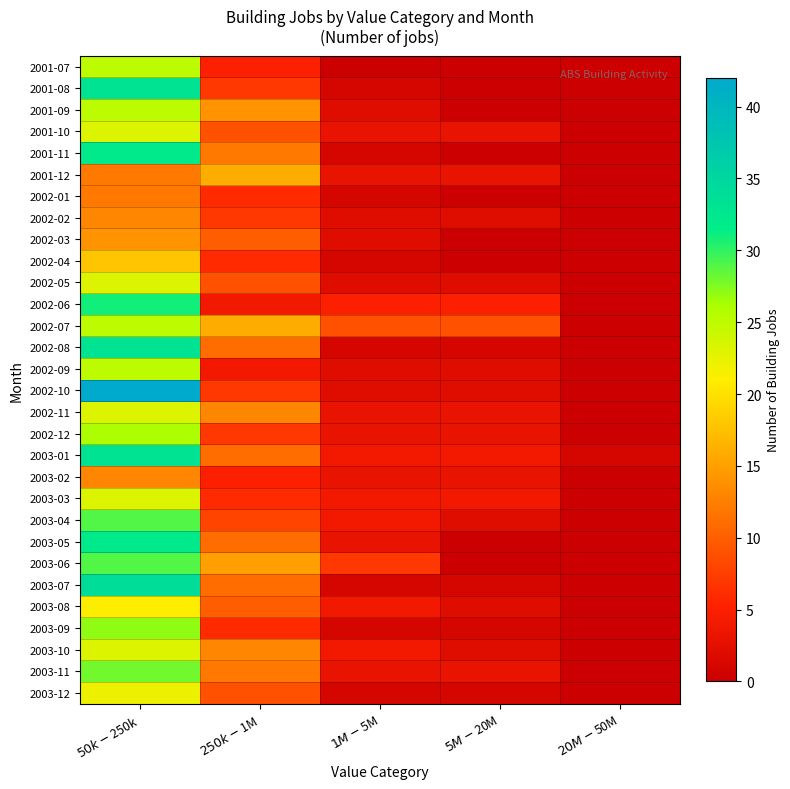

Reading left to right, list all the values displayed in this chart.

2001-07: $50k-$250k=25	$250k-$1M=5	$1M-$5M=0	$5M-$20M=0	$20M-$50M=0
2001-08: $50k-$250k=33	$250k-$1M=7	$1M-$5M=1	$5M-$20M=0	$20M-$50M=0
2001-09: $50k-$250k=25	$250k-$1M=14	$1M-$5M=2	$5M-$20M=0	$20M-$50M=0
2001-10: $50k-$250k=23	$250k-$1M=9	$1M-$5M=3	$5M-$20M=3	$20M-$50M=0
2001-11: $50k-$250k=32	$250k-$1M=12	$1M-$5M=1	$5M-$20M=0	$20M-$50M=0
2001-12: $50k-$250k=12	$250k-$1M=16	$1M-$5M=3	$5M-$20M=3	$20M-$50M=0
2002-01: $50k-$250k=12	$250k-$1M=6	$1M-$5M=1	$5M-$20M=0	$20M-$50M=0
2002-02: $50k-$250k=13	$250k-$1M=7	$1M-$5M=2	$5M-$20M=2	$20M-$50M=0
2002-03: $50k-$250k=14	$250k-$1M=10	$1M-$5M=2	$5M-$20M=0	$20M-$50M=0
2002-04: $50k-$250k=18	$250k-$1M=6	$1M-$5M=1	$5M-$20M=0	$20M-$50M=0
2002-05: $50k-$250k=23	$250k-$1M=9	$1M-$5M=2	$5M-$20M=2	$20M-$50M=0
2002-06: $50k-$250k=31	$250k-$1M=4	$1M-$5M=5	$5M-$20M=5	$20M-$50M=0
2002-07: $50k-$250k=25	$250k-$1M=16	$1M-$5M=9	$5M-$20M=9	$20M-$50M=0
2002-08: $50k-$250k=33	$250k-$1M=11	$1M-$5M=1	$5M-$20M=1	$20M-$50M=0
2002-09: $50k-$250k=25	$250k-$1M=4	$1M-$5M=2	$5M-$20M=2	$20M-$50M=0
2002-10: $50k-$250k=42	$250k-$1M=7	$1M-$5M=2	$5M-$20M=2	$20M-$50M=0
2002-11: $50k-$250k=23	$250k-$1M=13	$1M-$5M=3	$5M-$20M=3	$20M-$50M=0
2002-12: $50k-$250k=26	$250k-$1M=7	$1M-$5M=3	$5M-$20M=3	$20M-$50M=0
2003-01: $50k-$250k=33	$250k-$1M=11	$1M-$5M=4	$5M-$20M=4	$20M-$50M=1
2003-02: $50k-$250k=13	$250k-$1M=5	$1M-$5M=3	$5M-$20M=3	$20M-$50M=0
2003-03: $50k-$250k=23	$250k-$1M=6	$1M-$5M=4	$5M-$20M=4	$20M-$50M=0
2003-04: $50k-$250k=29	$250k-$1M=8	$1M-$5M=4	$5M-$20M=2	$20M-$50M=0
2003-05: $50k-$250k=32	$250k-$1M=11	$1M-$5M=3	$5M-$20M=0	$20M-$50M=0
2003-06: $50k-$250k=29	$250k-$1M=15	$1M-$5M=7	$5M-$20M=0	$20M-$50M=0
2003-07: $50k-$250k=34	$250k-$1M=11	$1M-$5M=1	$5M-$20M=1	$20M-$50M=0
2003-08: $50k-$250k=21	$250k-$1M=10	$1M-$5M=4	$5M-$20M=2	$20M-$50M=0
2003-09: $50k-$250k=27	$250k-$1M=6	$1M-$5M=1	$5M-$20M=1	$20M-$50M=0
2003-10: $50k-$250k=23	$250k-$1M=13	$1M-$5M=4	$5M-$20M=2	$20M-$50M=0
2003-11: $50k-$250k=28	$250k-$1M=12	$1M-$5M=3	$5M-$20M=3	$20M-$50M=0
2003-12: $50k-$250k=22	$250k-$1M=9	$1M-$5M=1	$5M-$20M=1	$20M-$50M=0